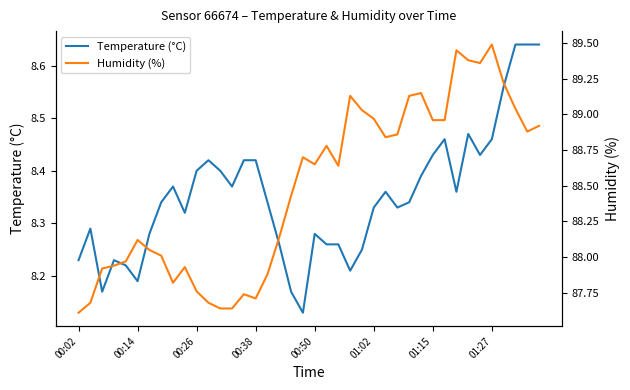

What is the smallest value displayed?

8.1